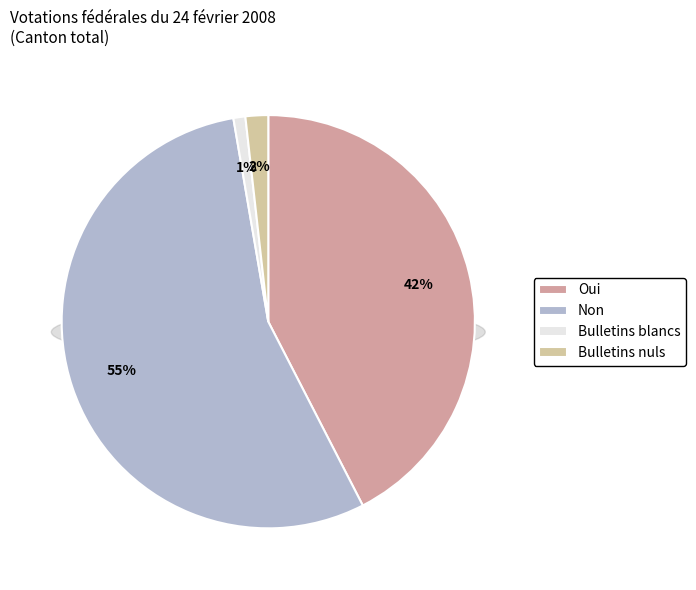

Is there a majority slice in this chart?

Yes